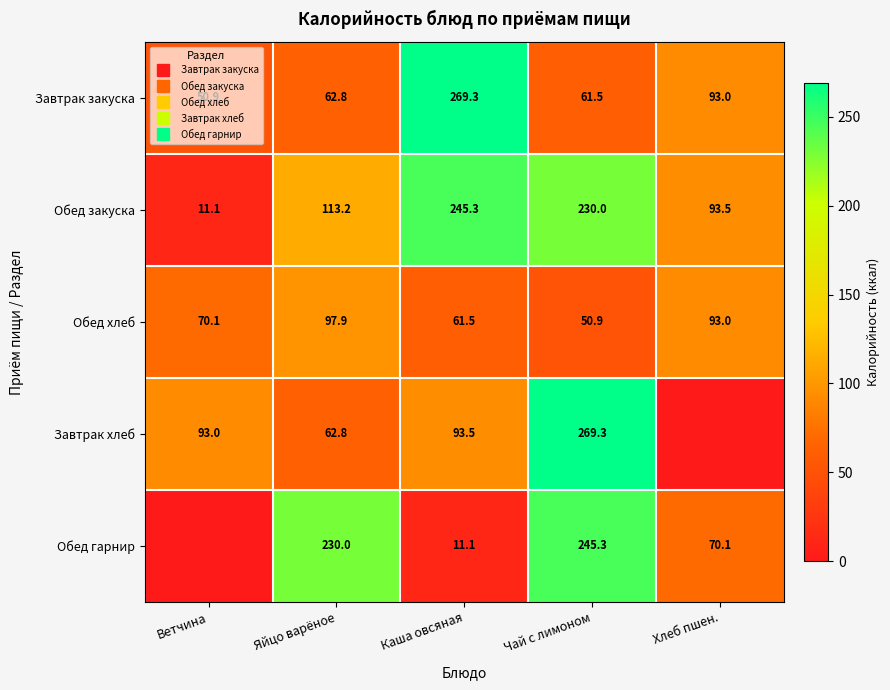

List the series in order of their peak value, lowest first.

Обед хлеб, Обед закуска, Обед гарнир, Завтрак закуска, Завтрак хлеб